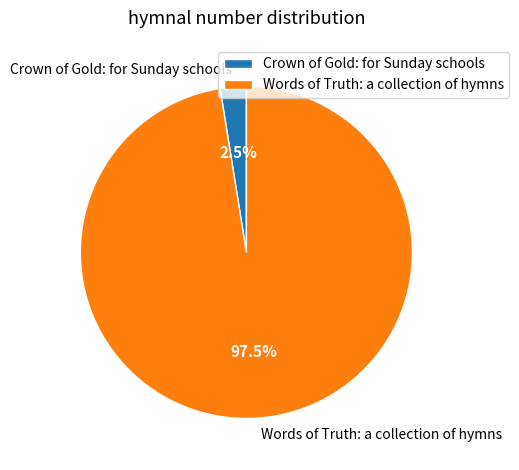

What is the majority slice?

Words of Truth: a collection of hymns